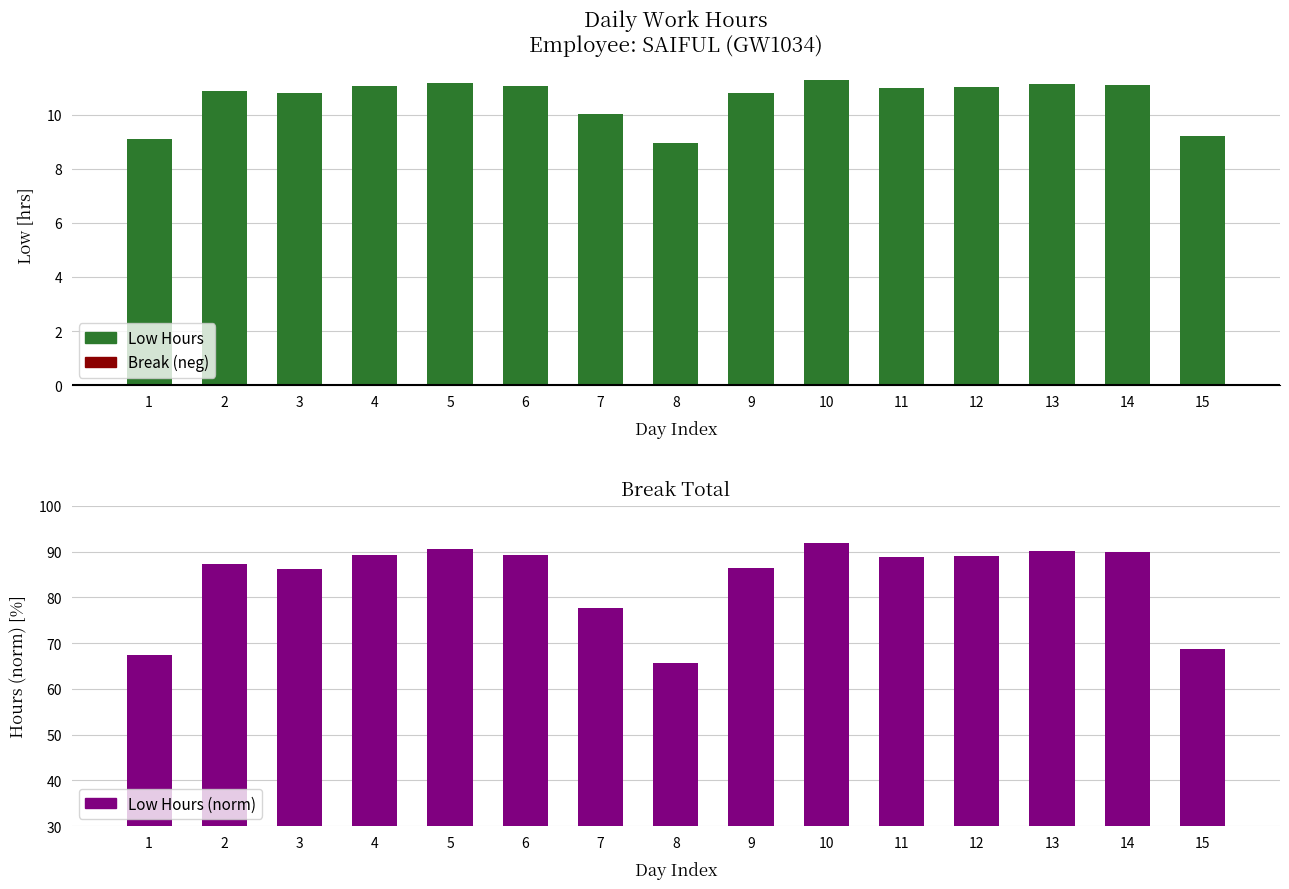

How many groups of bars are there?

15